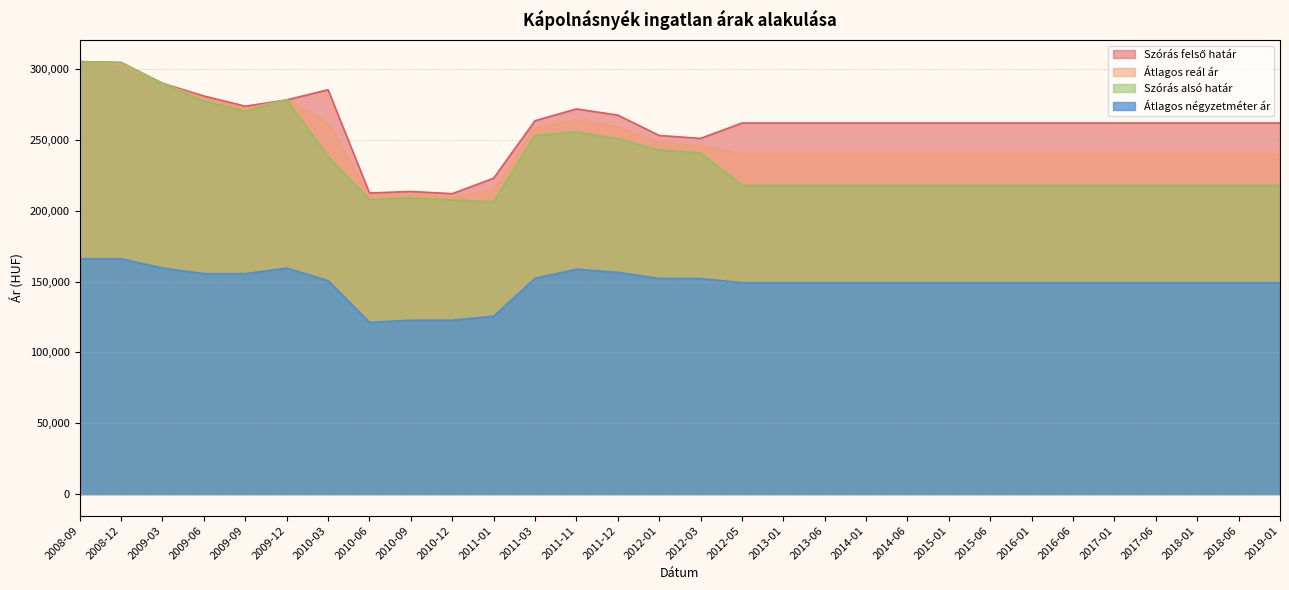

The value of Átlagos négyzetméter ár at 2016-06 is 149132. True or false?

True